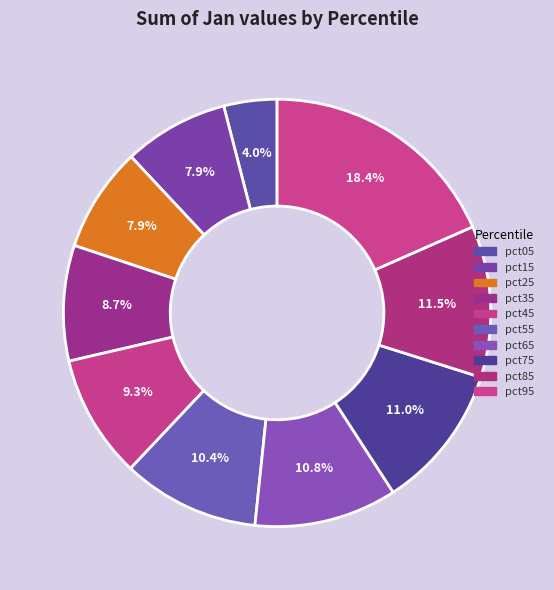

Does pct35 represent more than half of the total?

No